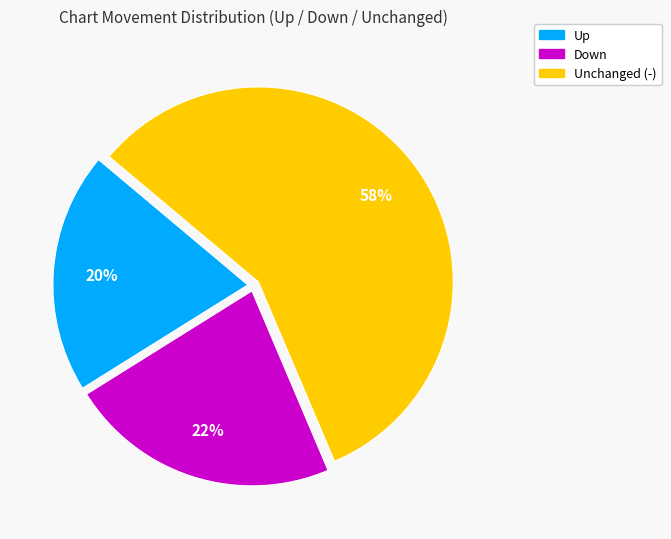

To the nearest percent, what is the average slice percentage?

33%